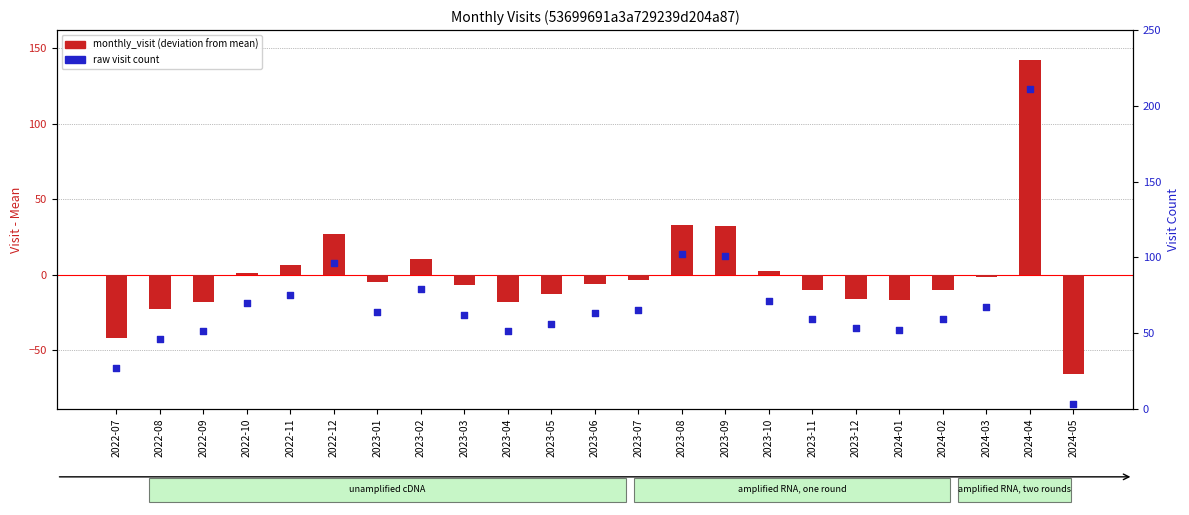

Which series reaches the maximum Y coordinate?

raw visit count